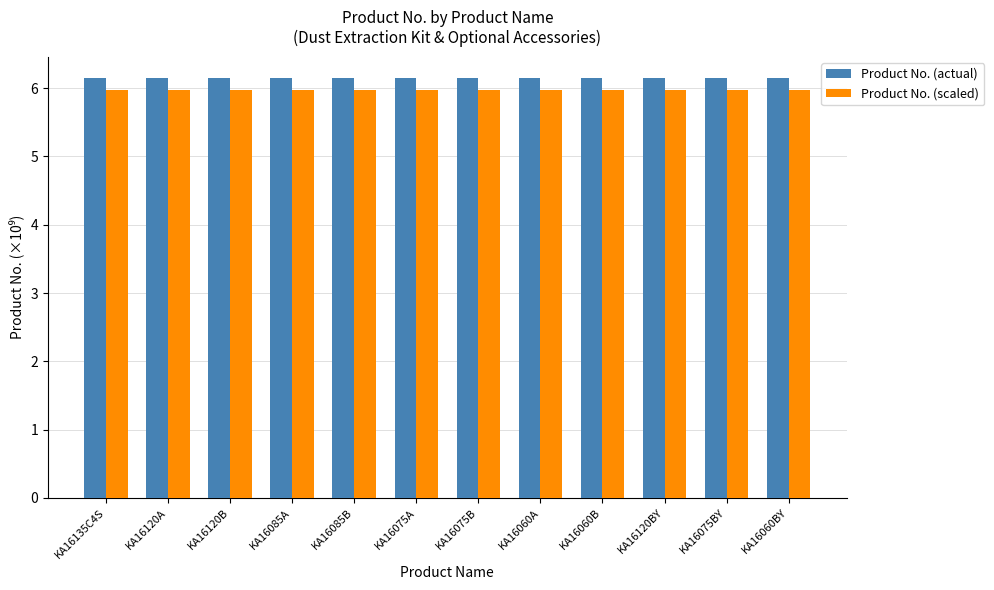

What is the approximate value of Product No. (actual) at KA16120B?

6.2